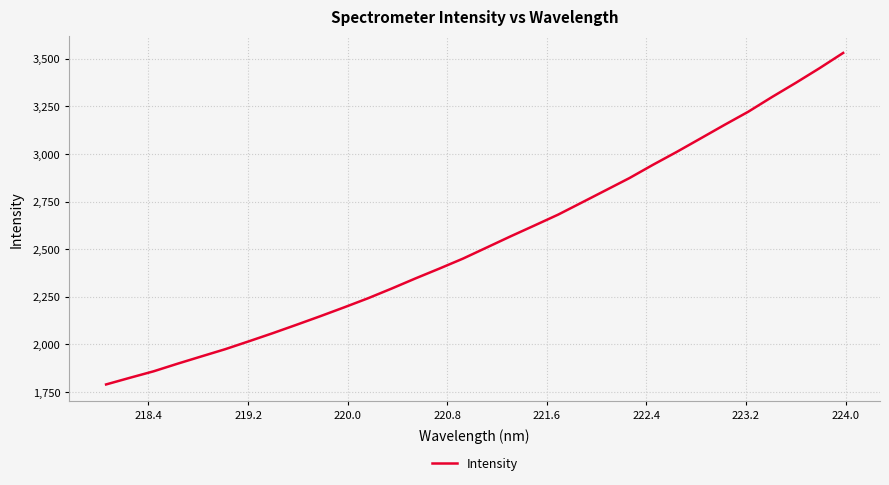

What is the minimum value shown in the chart?

1789.8